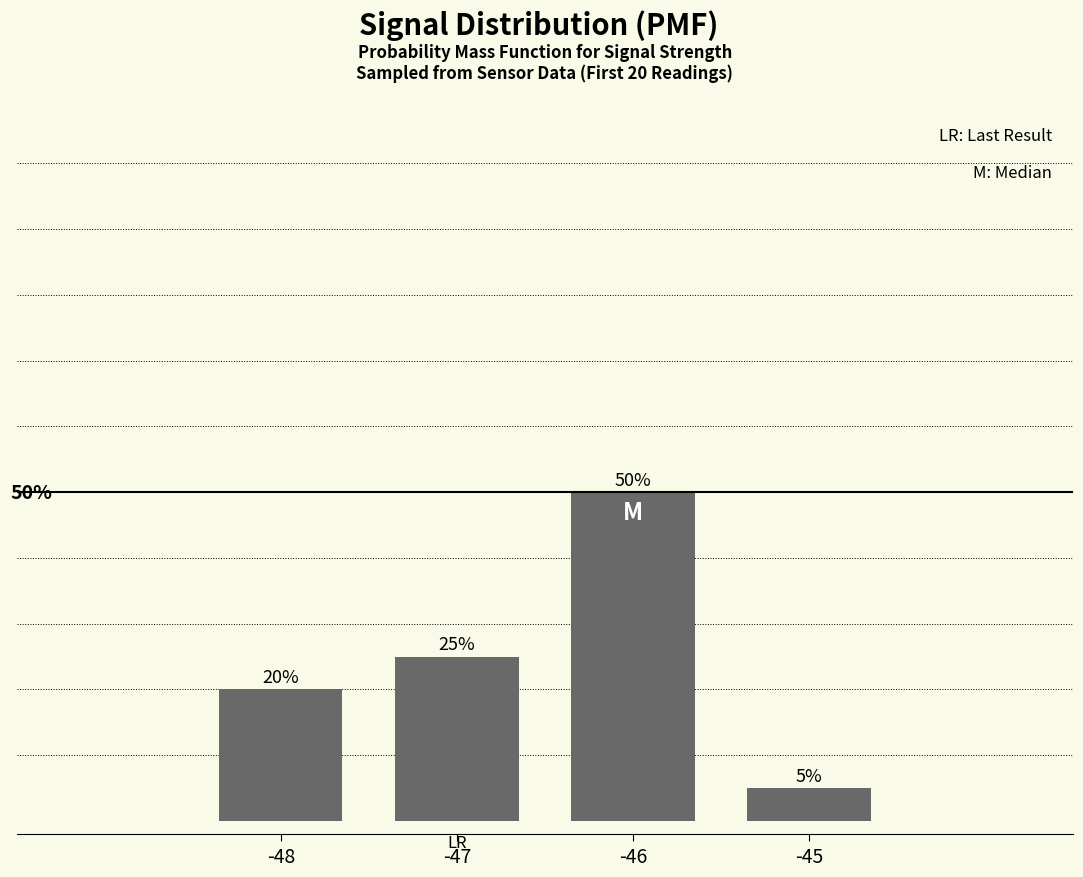

The value at -46 is 0.5. True or false?

True